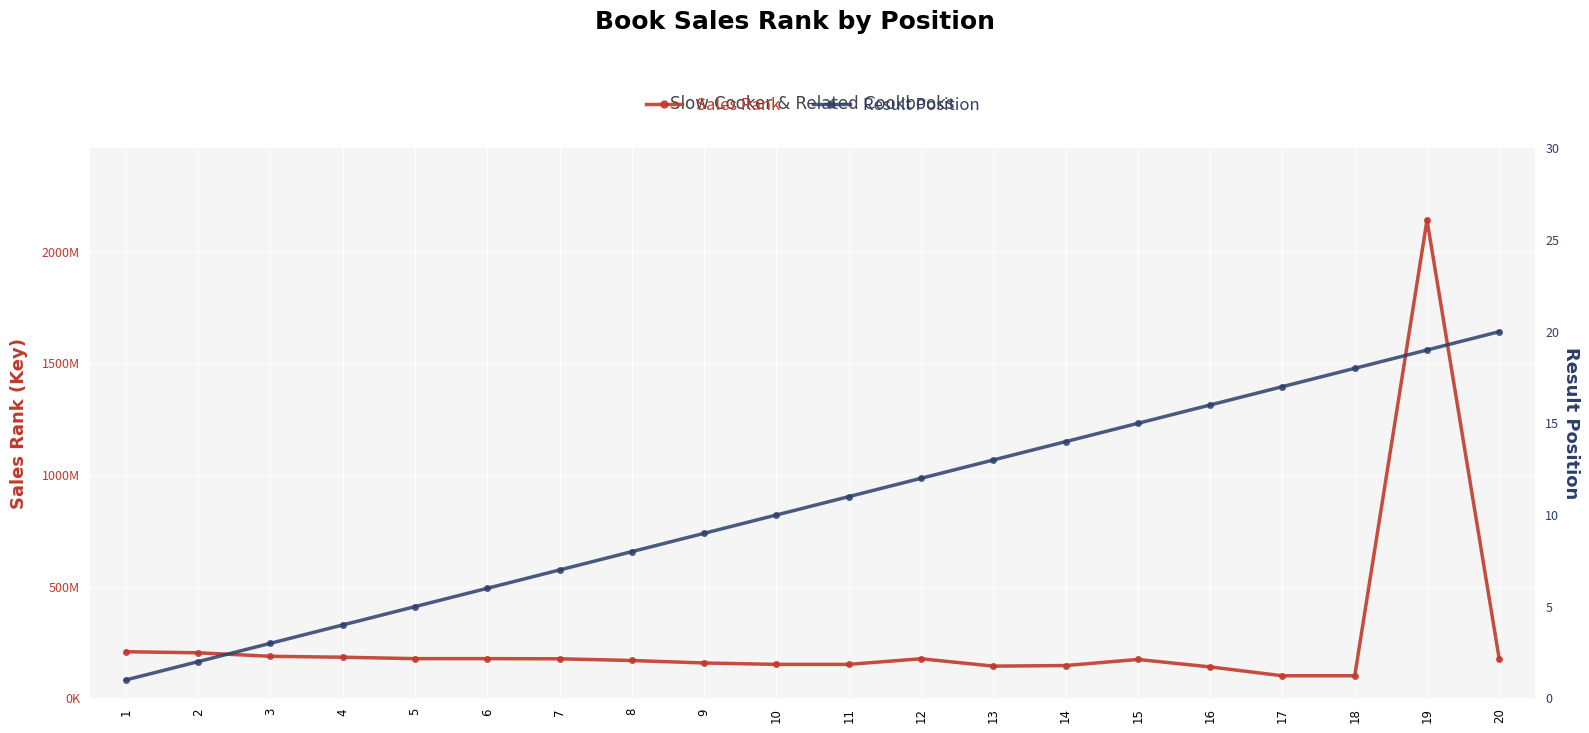

Which series has the largest total across all categories?

Sales Rank